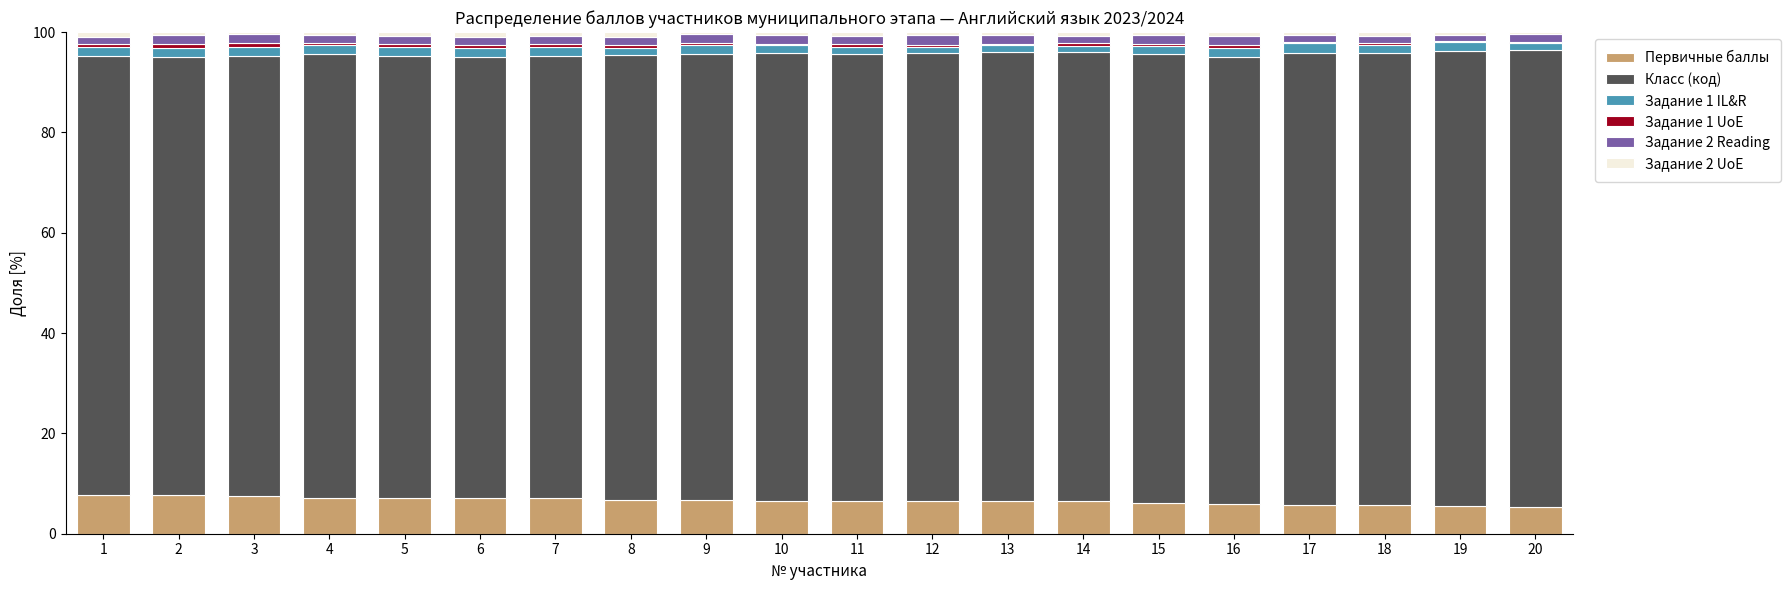

What is the highest value of the Первичные баллы series?

7.8